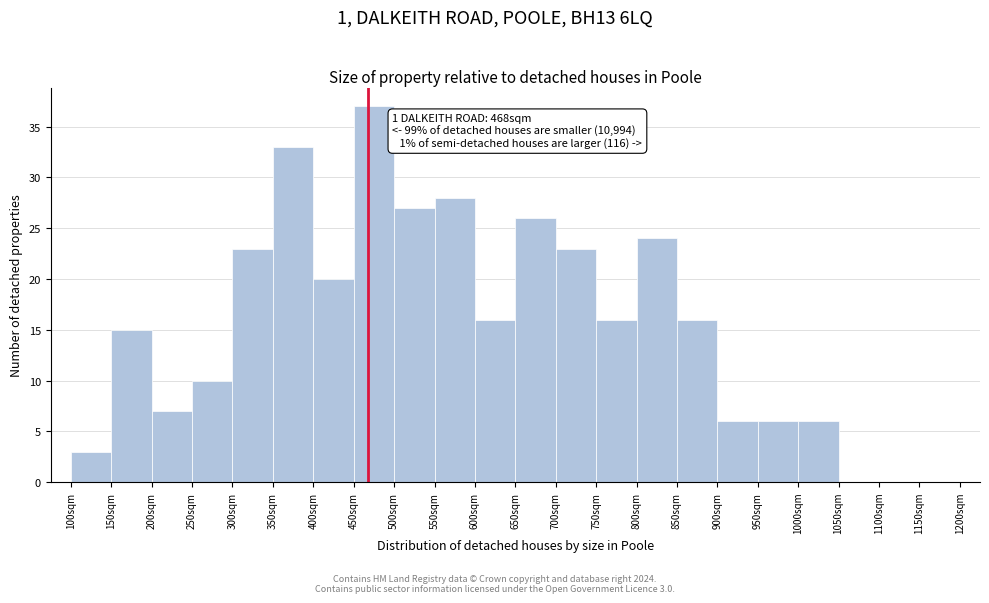

Reading right to left, what are all the values shown in this chart?

1150sqm=0	1100sqm=0	1050sqm=0	1000sqm=6	950sqm=6	900sqm=6	850sqm=16	800sqm=24	750sqm=16	700sqm=23	650sqm=26	600sqm=16	550sqm=28	500sqm=27	450sqm=37	400sqm=20	350sqm=33	300sqm=23	250sqm=10	200sqm=7	150sqm=15	100sqm=3